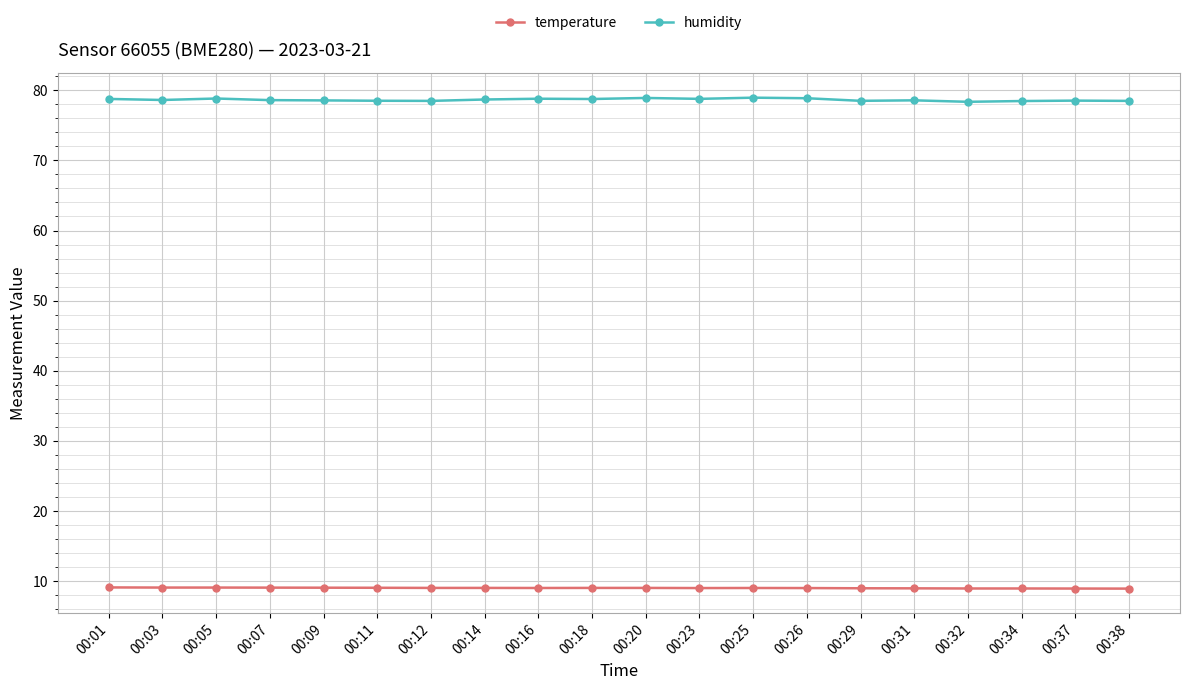

What is the sum of all temperature values?

179.9